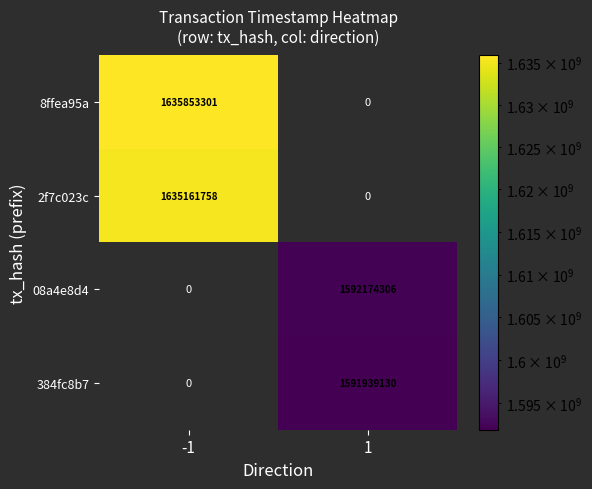

Is it true that 2f7c023c equals 2757221657.5 at -1?

False